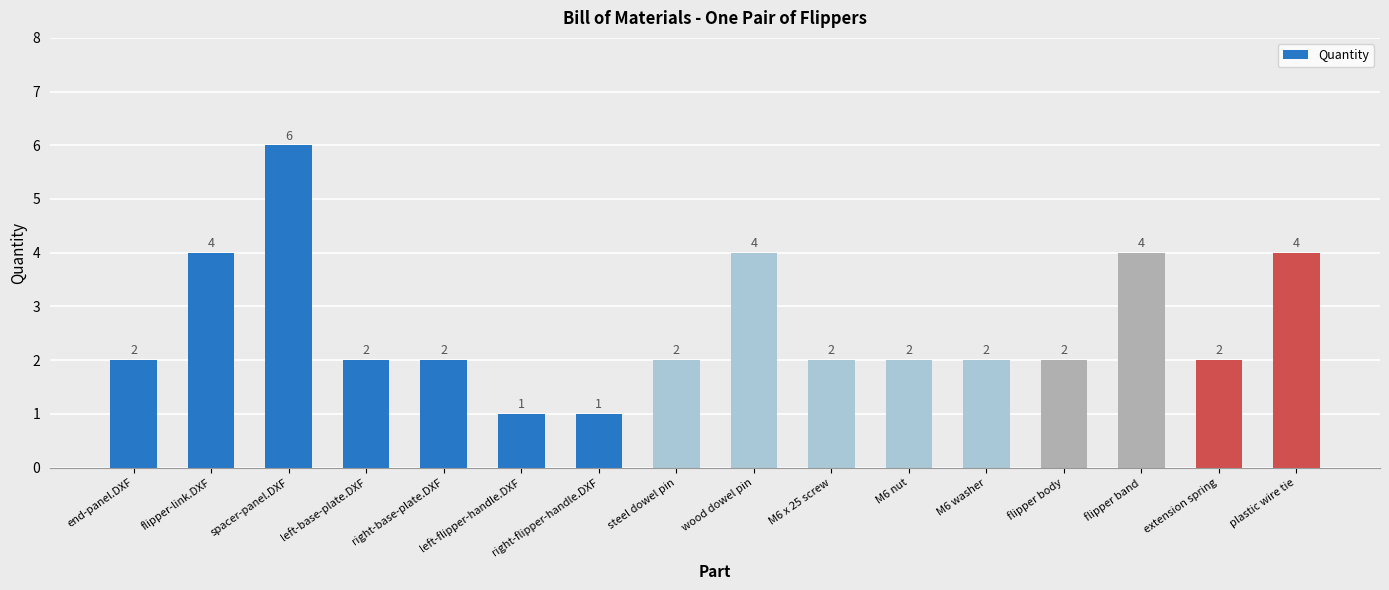

Read the value at wood dowel pin.

4